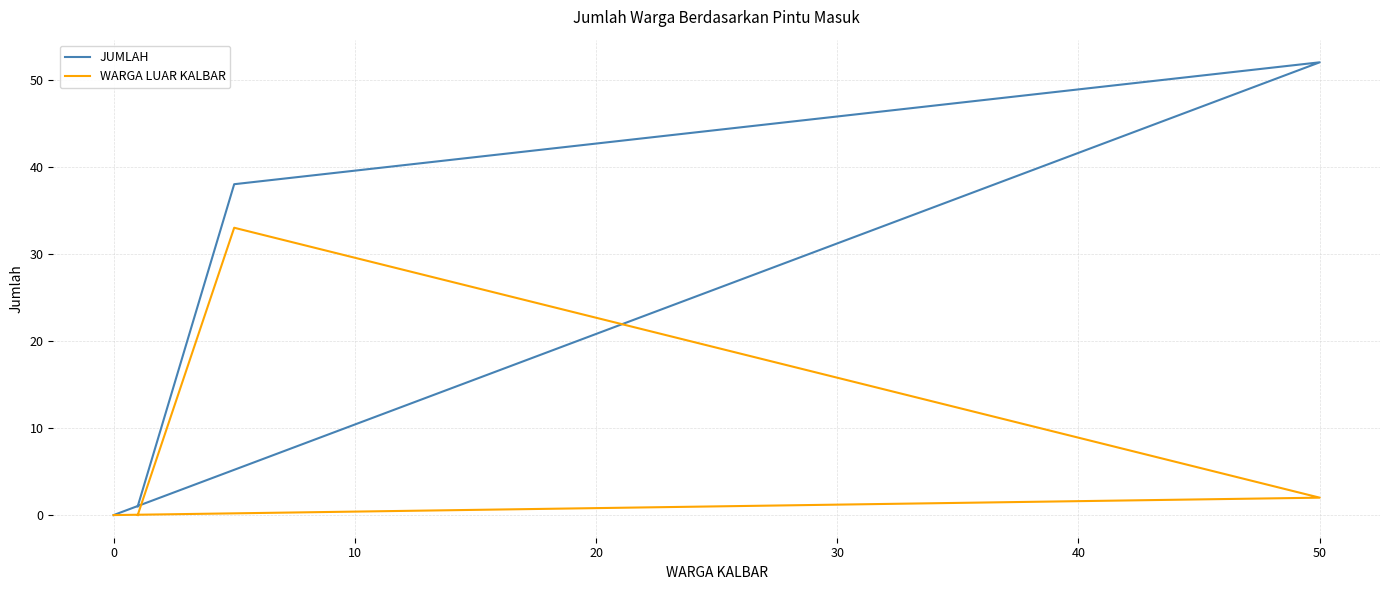

How many categories are shown in the chart?

4